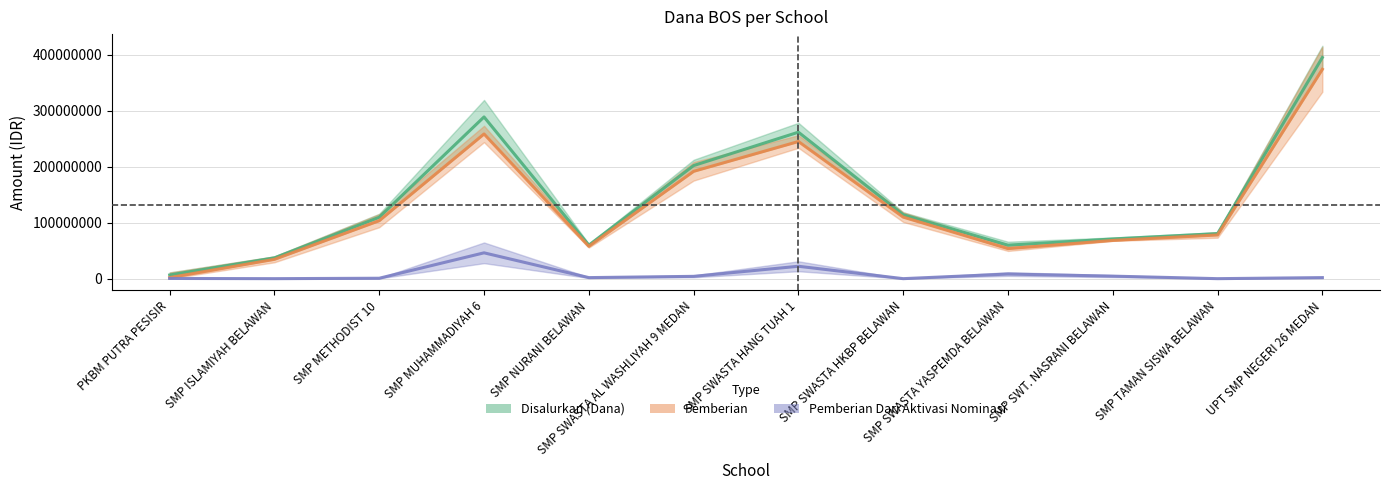

What is the highest value of the Pemberian series?

373875000